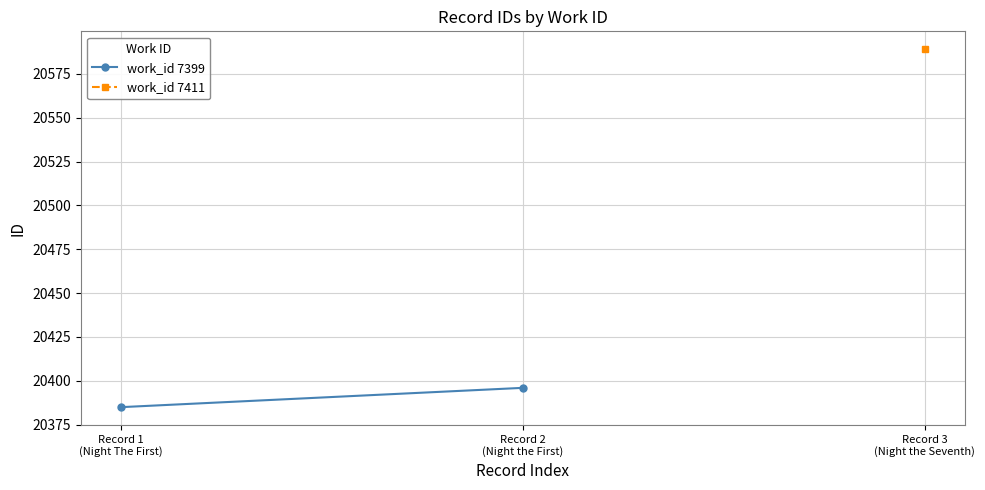

How many lines are shown in the chart?

1